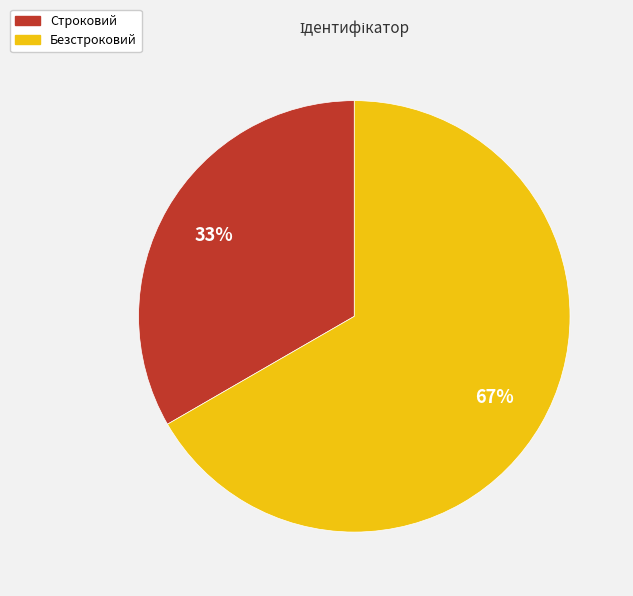

What is the majority slice?

Безстроковий